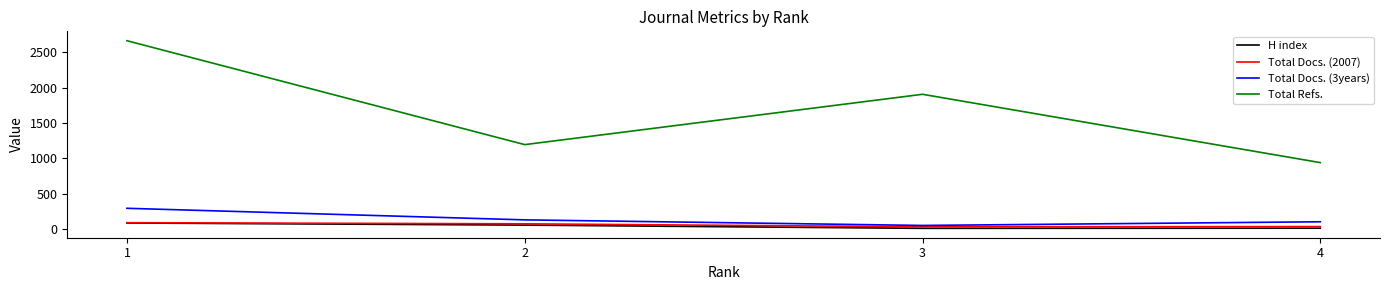

Where is Total Docs. (2007) nearest to the value 58?

2